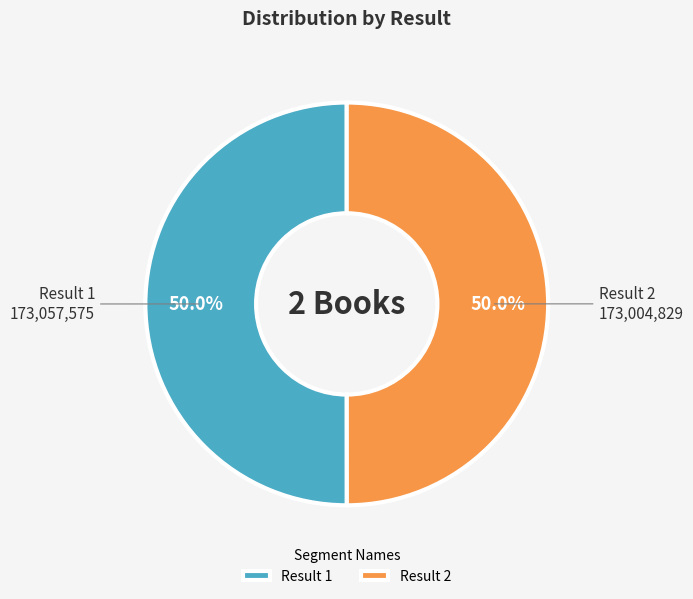

What is the ratio of the value at Result 1 to the value at Result 2?

1.0